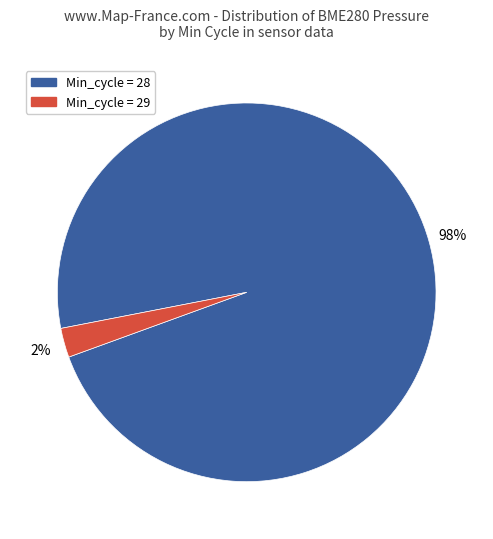

Is there any slice that represents more than half of the pie?

Yes